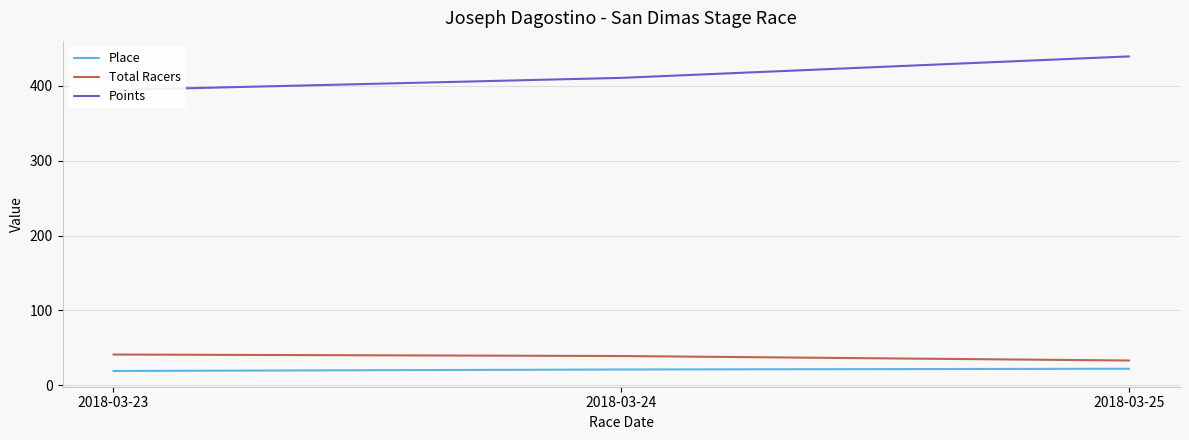

Which label corresponds to the largest value in the chart?

2018-03-25